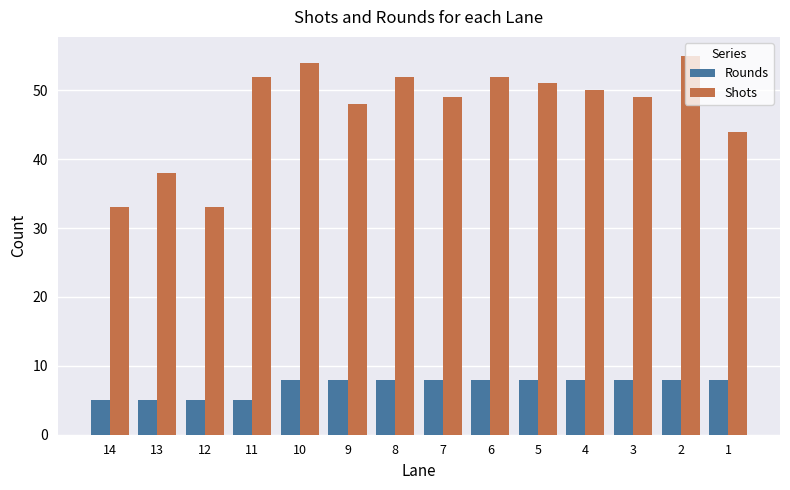

What is the smallest value displayed?

5